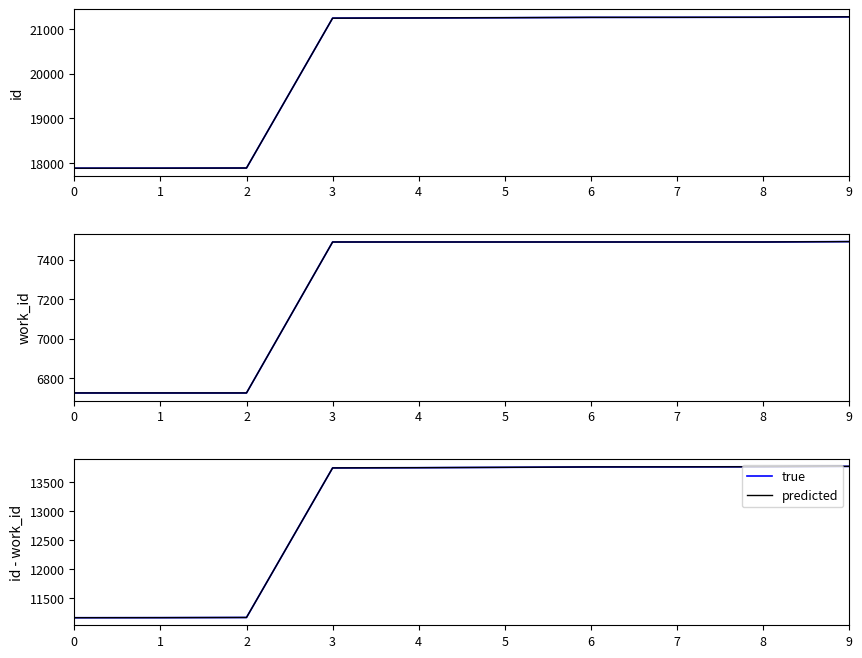

What is the total value across all series at 8?

27538